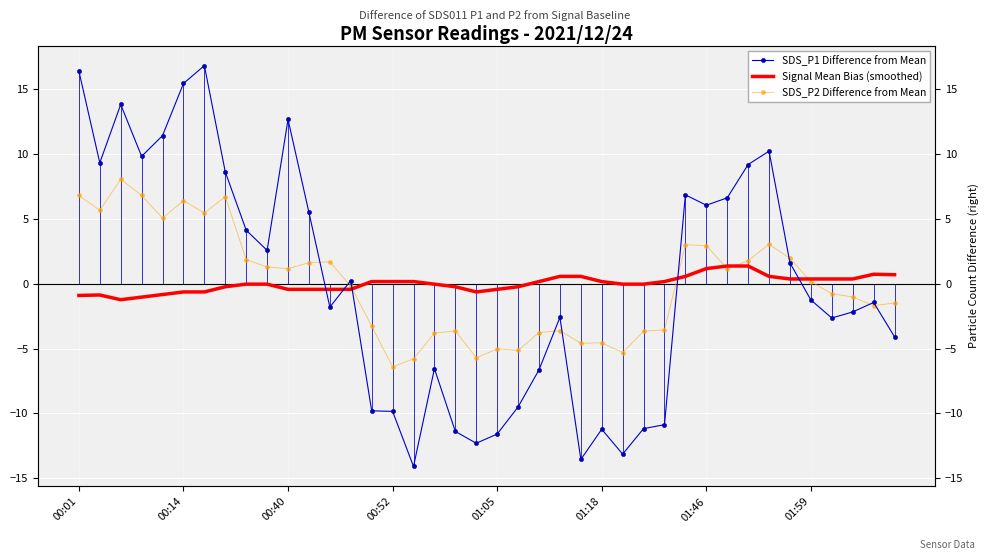

How many series are shown in this chart?

3